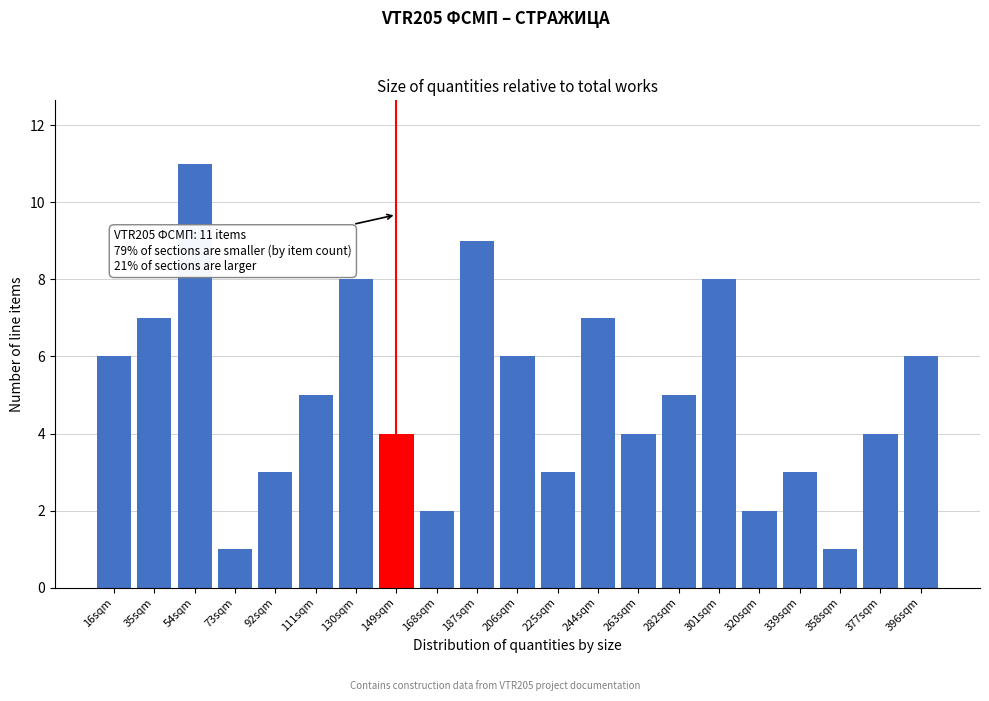

Reading left to right, list all the values displayed in this chart.

6	7	11	1	3	5	8	4	2	9	6	3	7	4	5	8	2	3	1	4	6